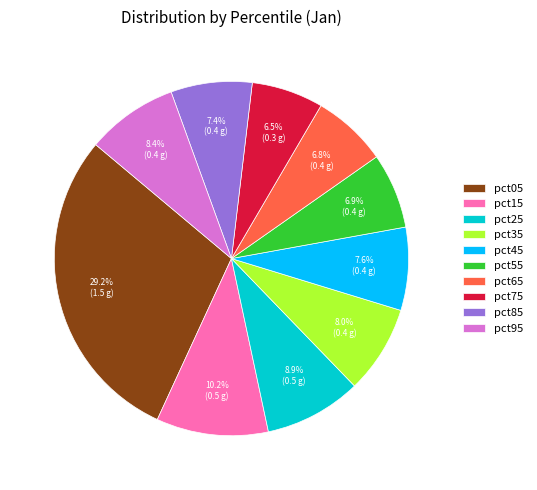

To the nearest percent, what is the average slice percentage?

10%